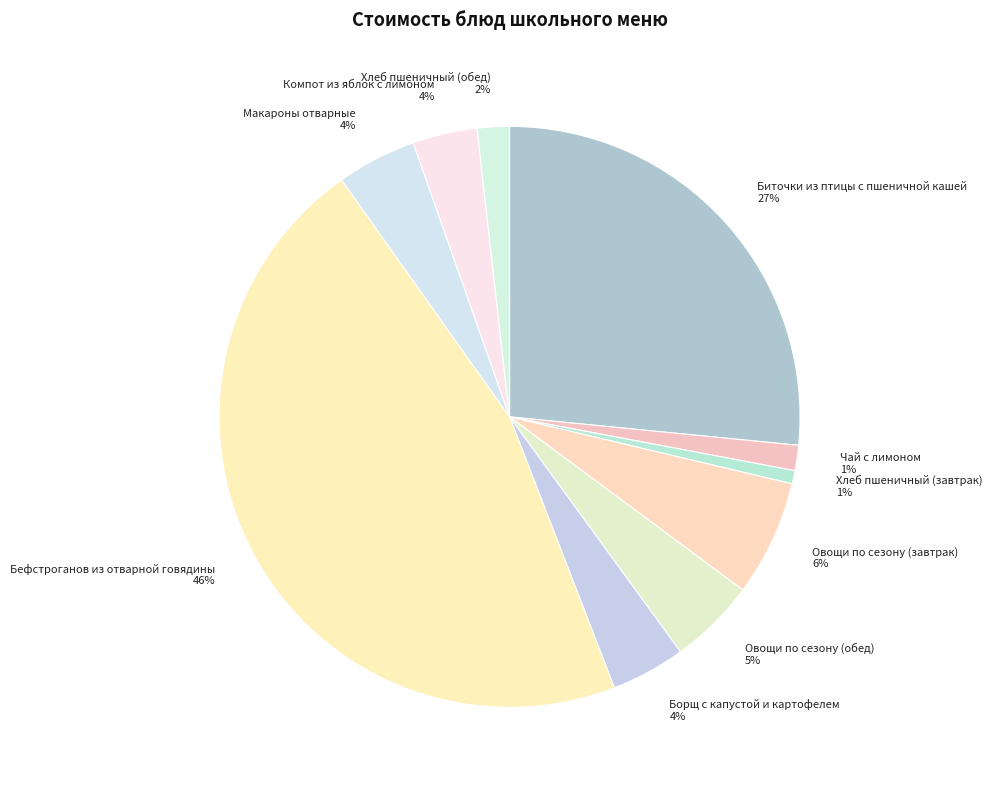

True or false: Овощи по сезону (обед) accounts for 15% of the total.

False